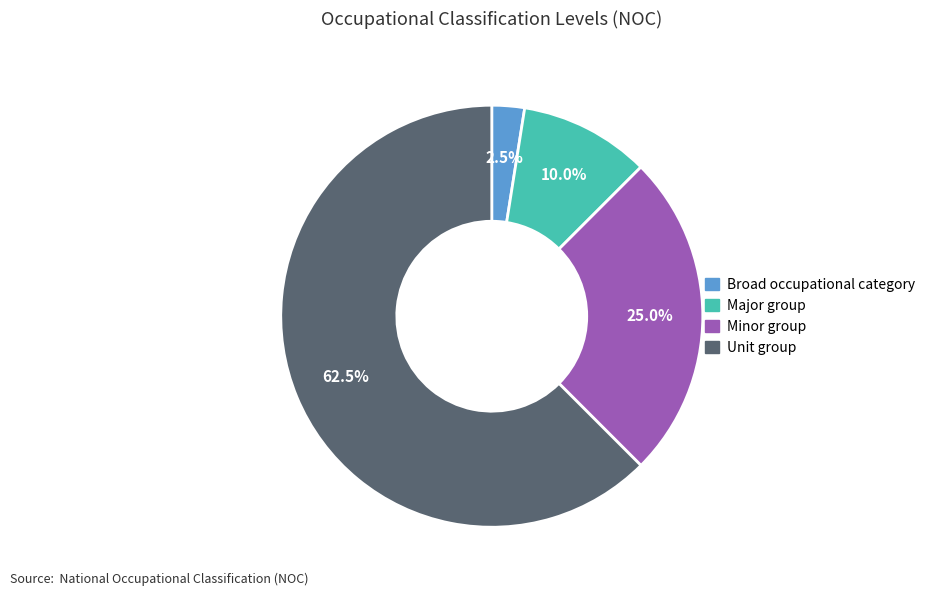

Is Unit group the majority of the pie?

Yes